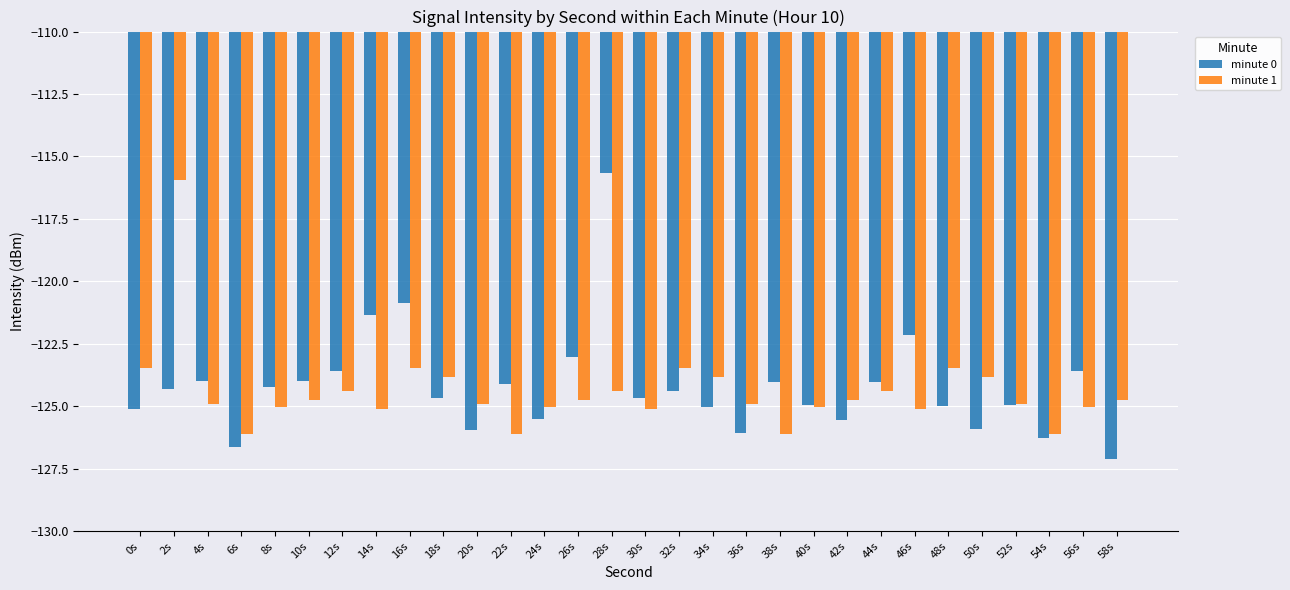

Which category has the highest value across all series?

28s